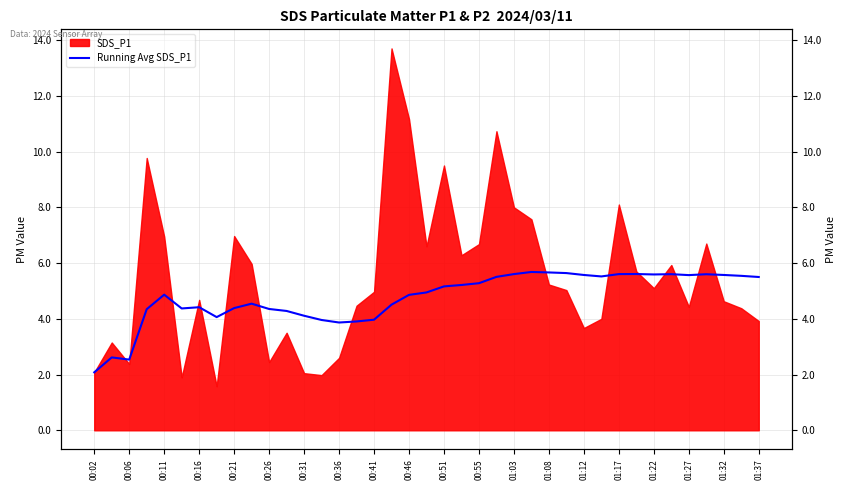

How many lines are shown in the chart?

1